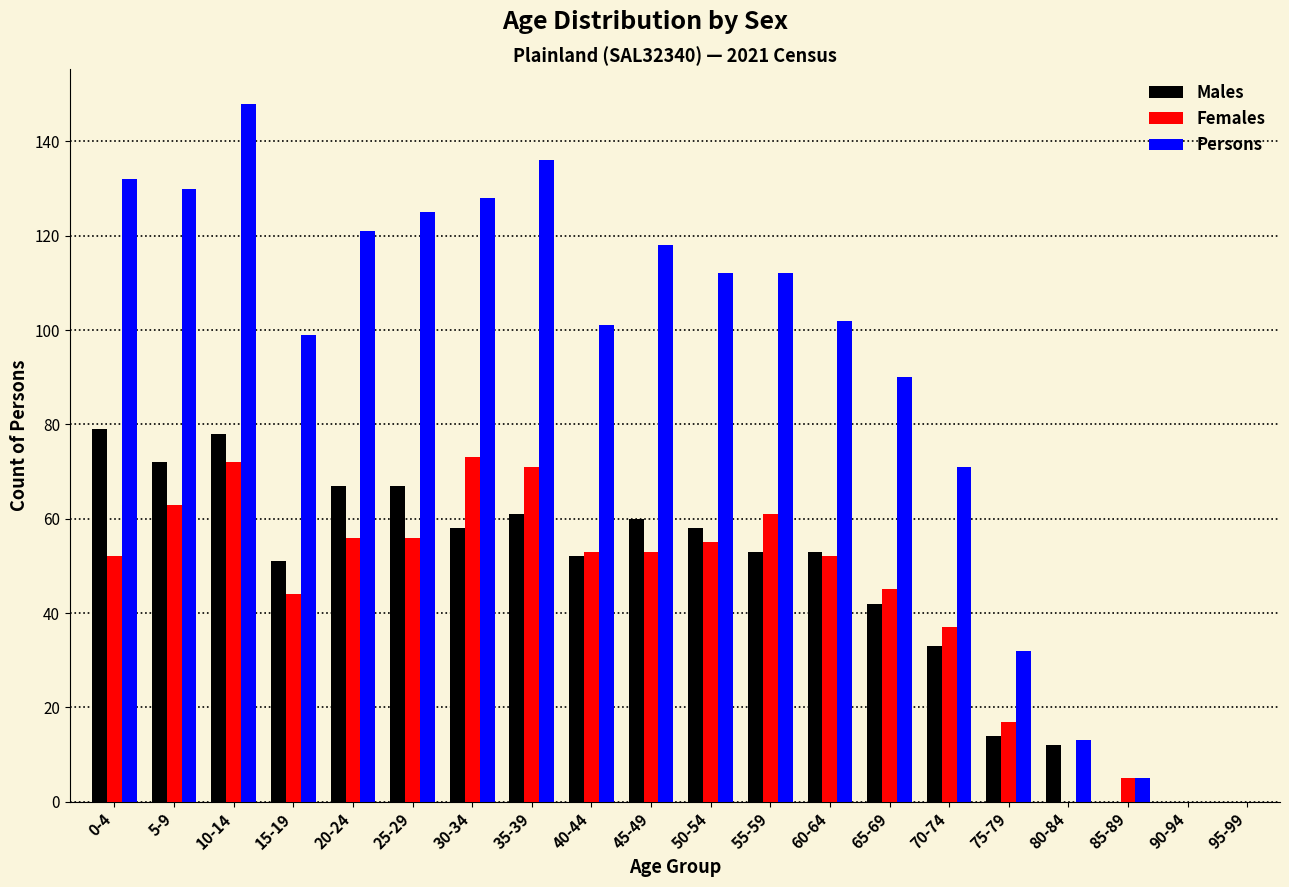

What is the greatest value displayed?

148